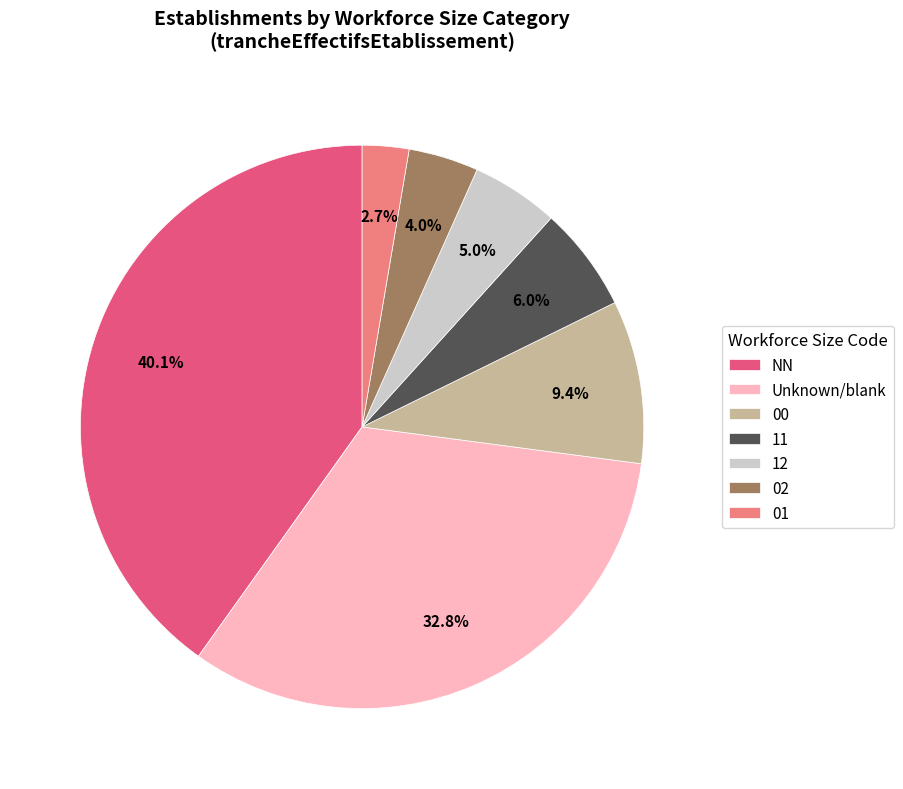

The NN slice represents 40% of the pie. True or false?

True